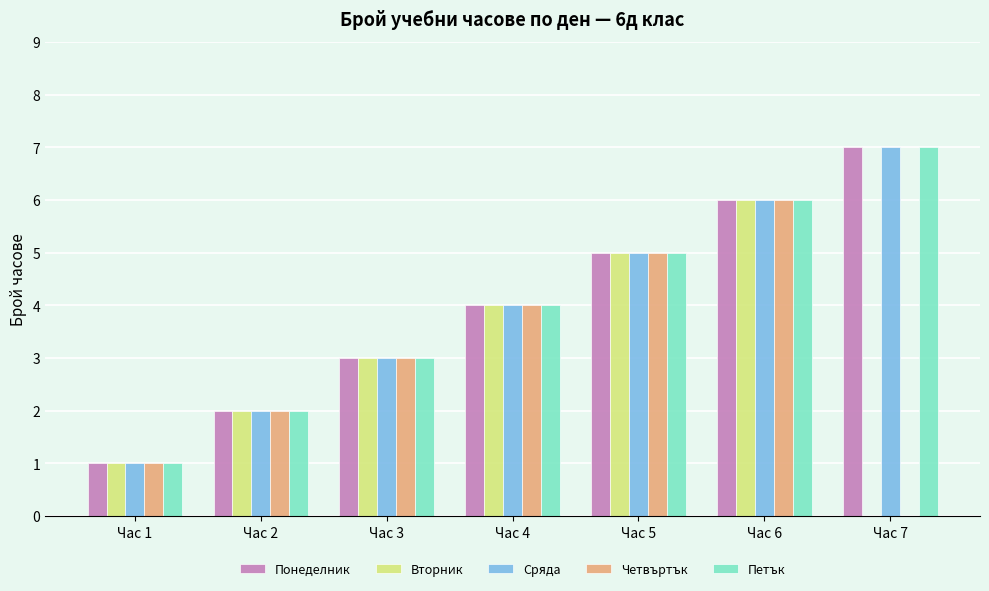

At which label is Сряда closest to 4?

Час 4